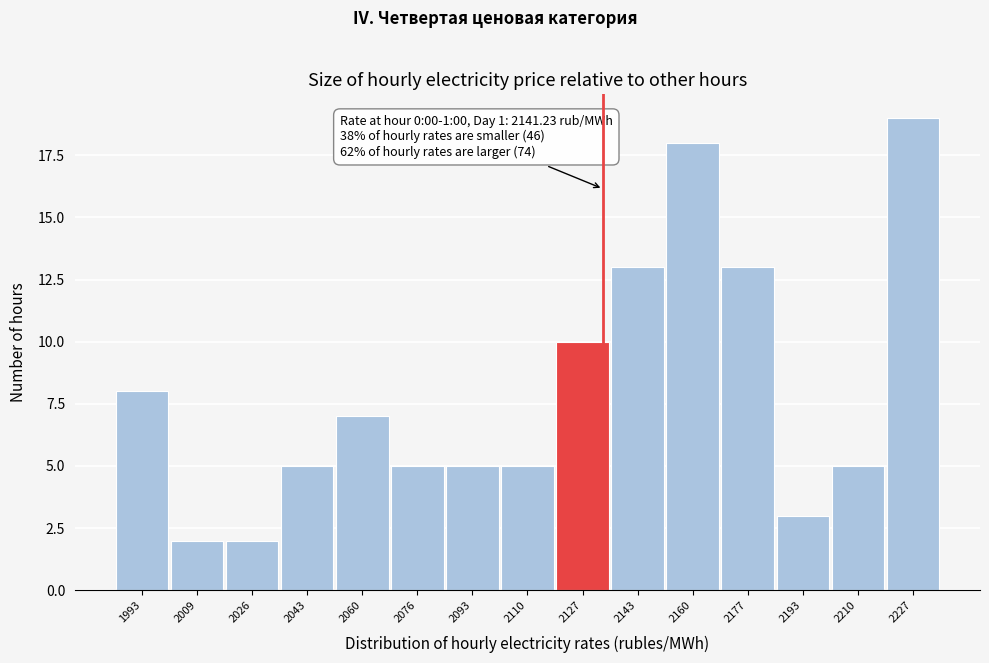

Reading left to right, what are all the values shown in this chart?

1993=8	2009=2	2026=2	2043=5	2060=7	2076=5	2093=5	2110=5	2127=10	2143=13	2160=18	2177=13	2193=3	2210=5	2227=19